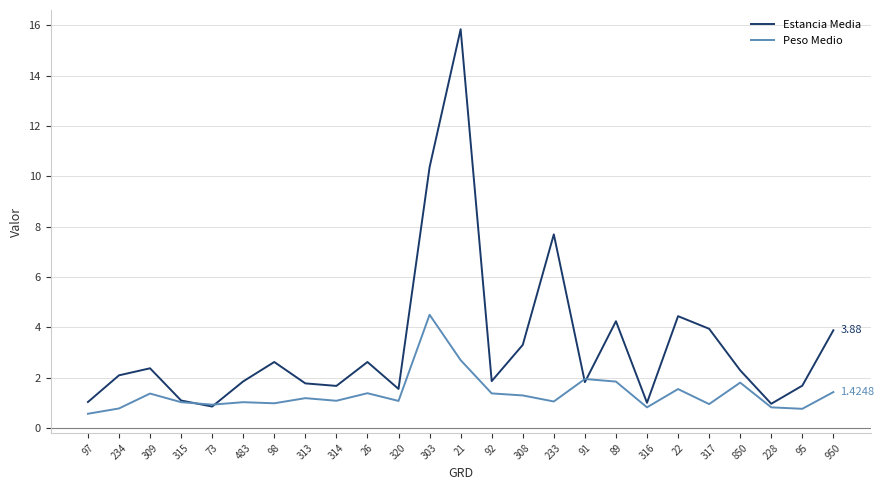

Which series has the largest total across all categories?

Estancia Media